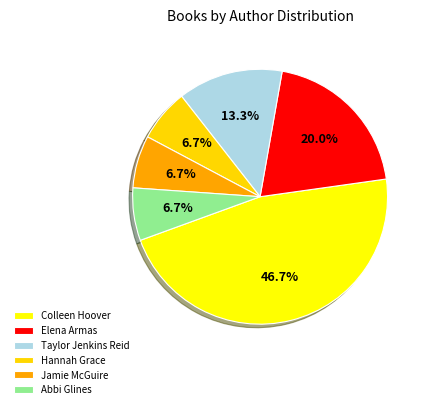

To the nearest percent, what is the combined percentage of Jamie McGuire and Elena Armas?

27%